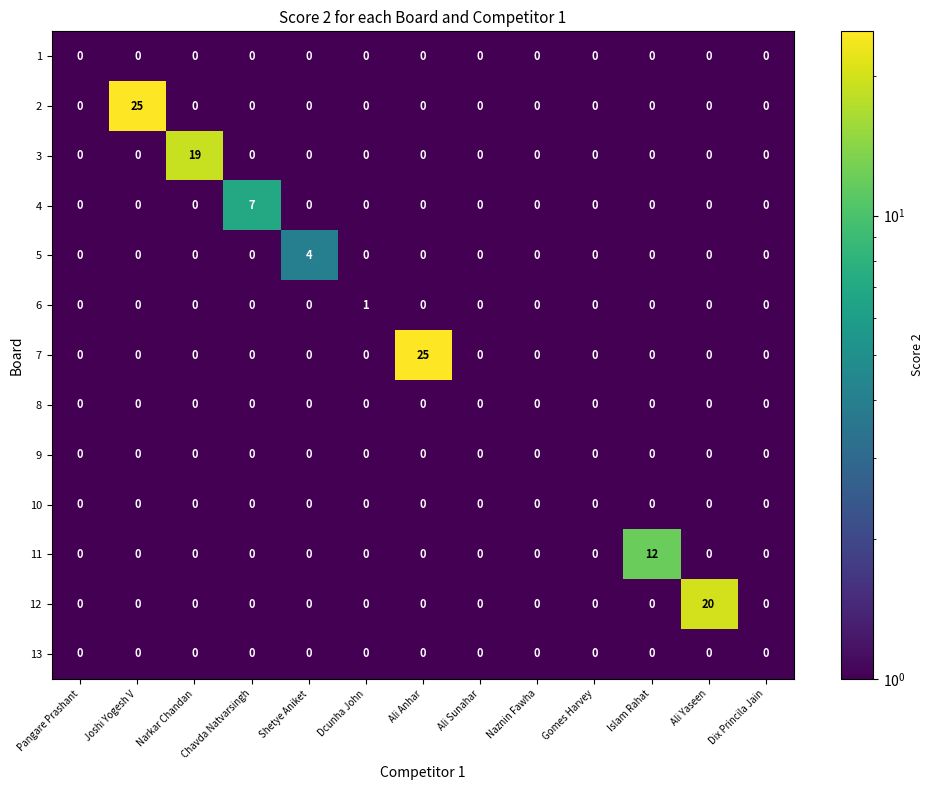

Is it true that 10 equals 0 at Chavda Natvarsingh?

True